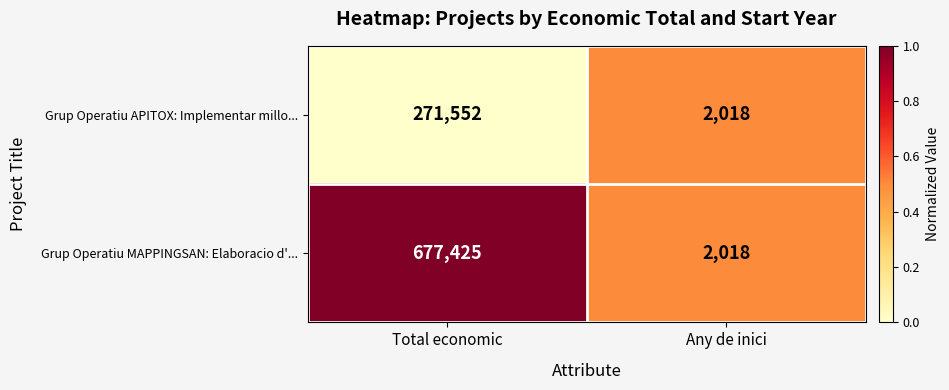

At which category is the sum across all series the highest?

Total economic